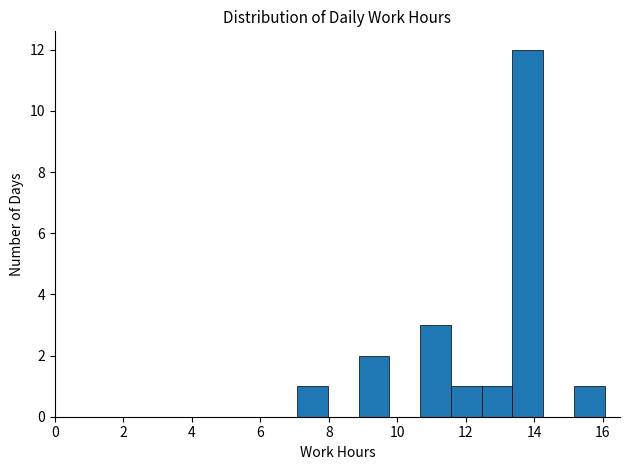

Reading left to right, list every bar in this chart as the range it spans on the x-axis followed by its height. Neither the bar edges nor the heights are printed on the chart, so give them approximately, as read against the axes.

7.0 to 8.0: 1
8.0 to 8.8: 0
8.8 to 9.8: 2
9.8 to 10.6: 0
10.6 to 11.6: 3
11.6 to 12.4: 1
12.4 to 13.4: 1
13.4 to 14.2: 12
14.2 to 15.2: 0
15.2 to 16.0: 1